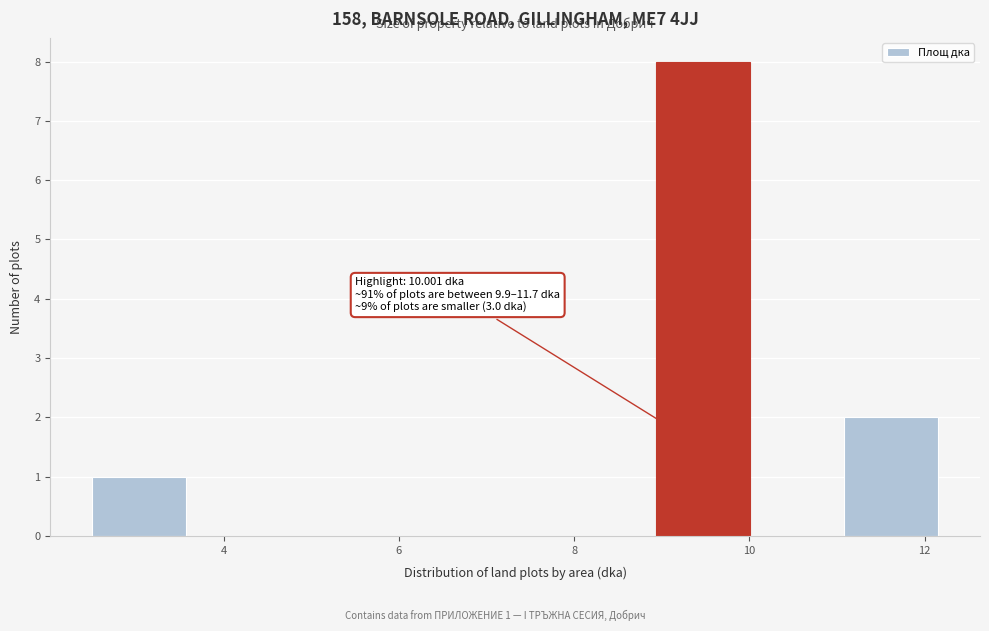

Which range on the x-axis has the tallest bar?

9.0 to 10.0